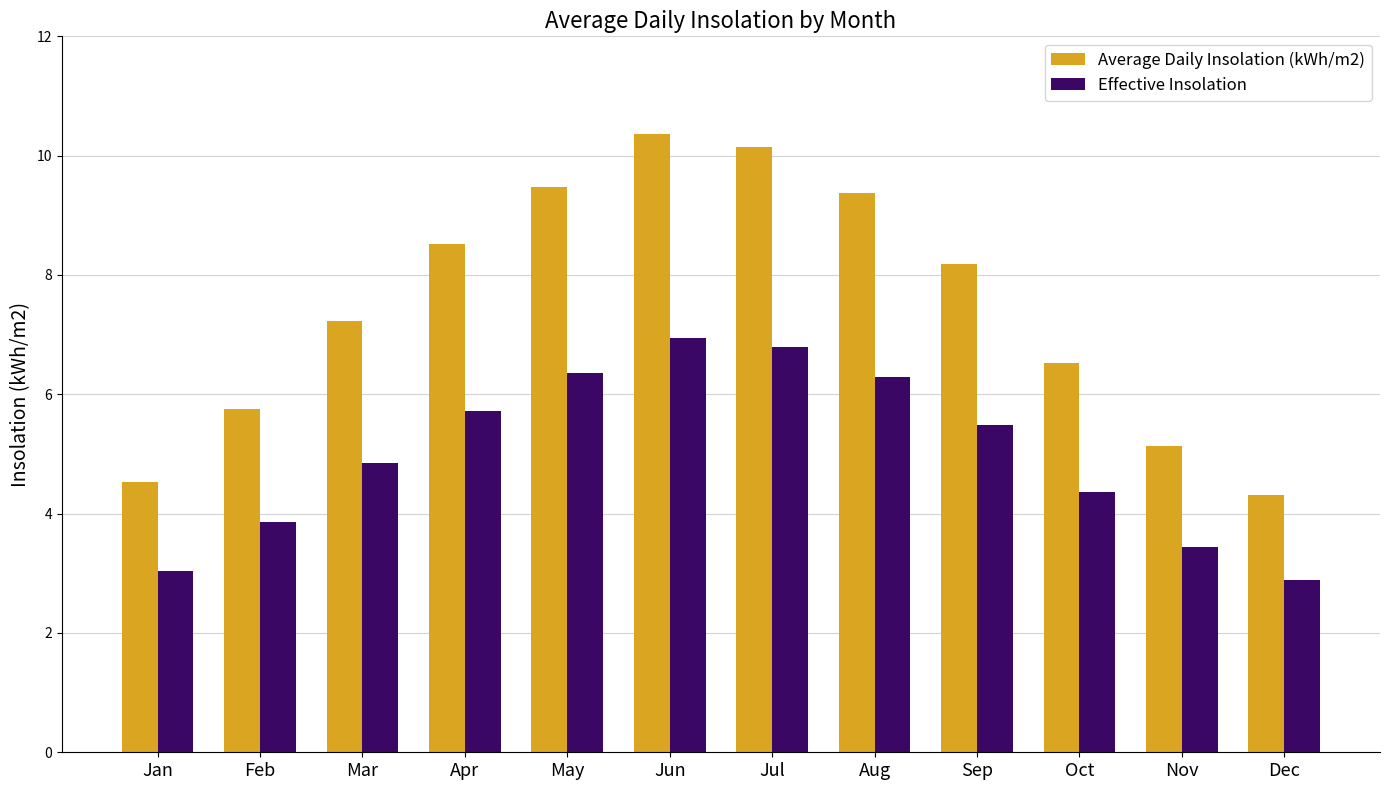

True or false: Average Daily Insolation (kWh/m2) has a value of 7.2 at Mar.

True